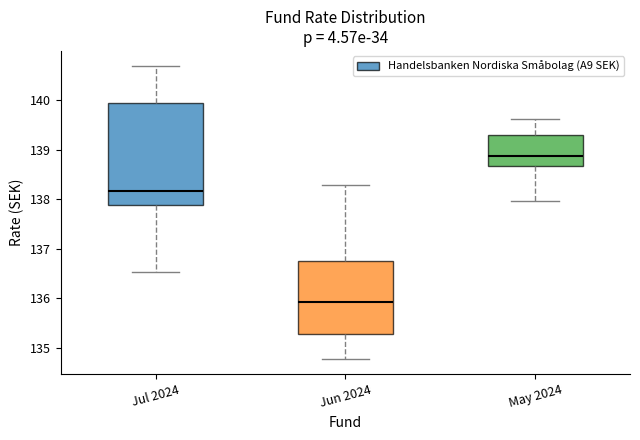

Where does the median line of the box for May 2024 sit on the y-axis? The values are not printed on the chart, so give them approximately, as read against the axis.

138.9